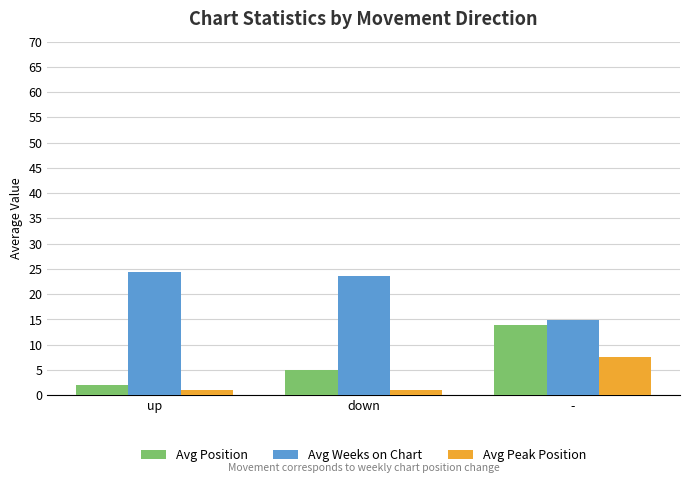

How many groups of bars are there?

3